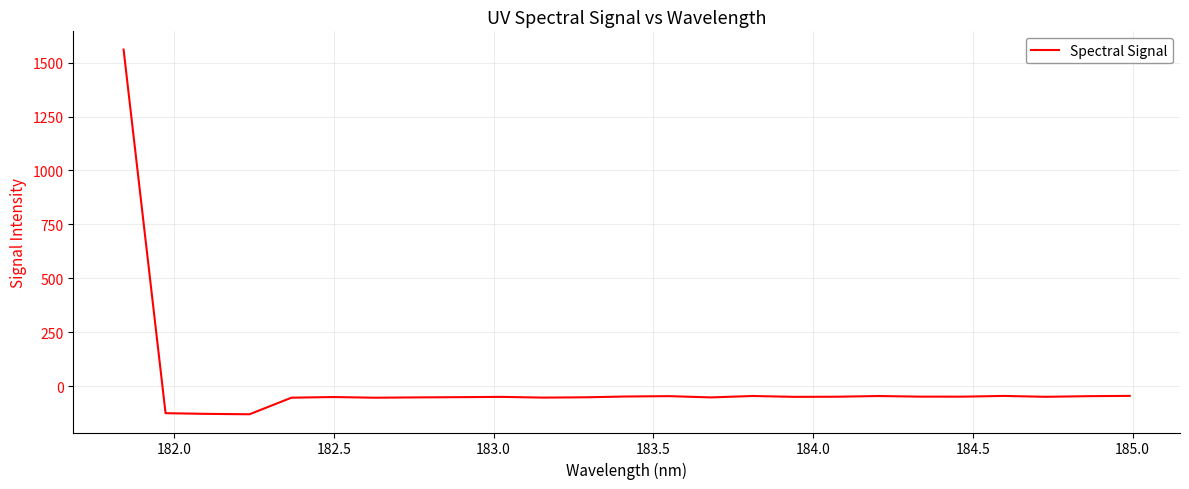

What is the difference between the maximum and minimum values?

1691.6